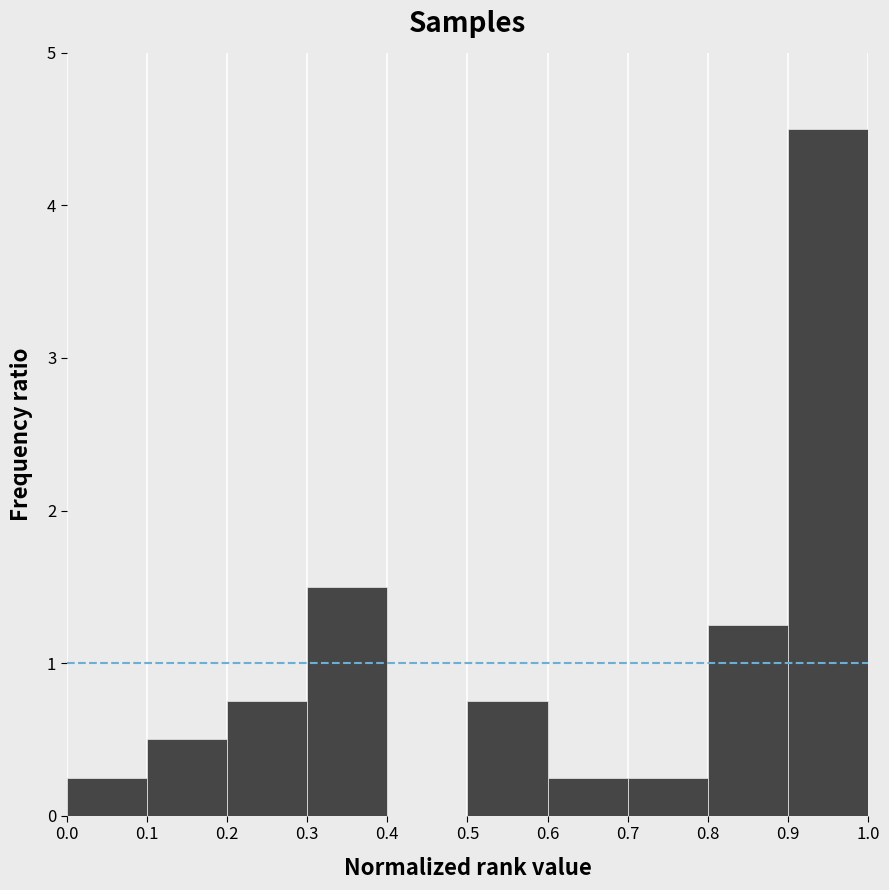

Which range on the x-axis has the tallest bar?

0.9 to 1.0